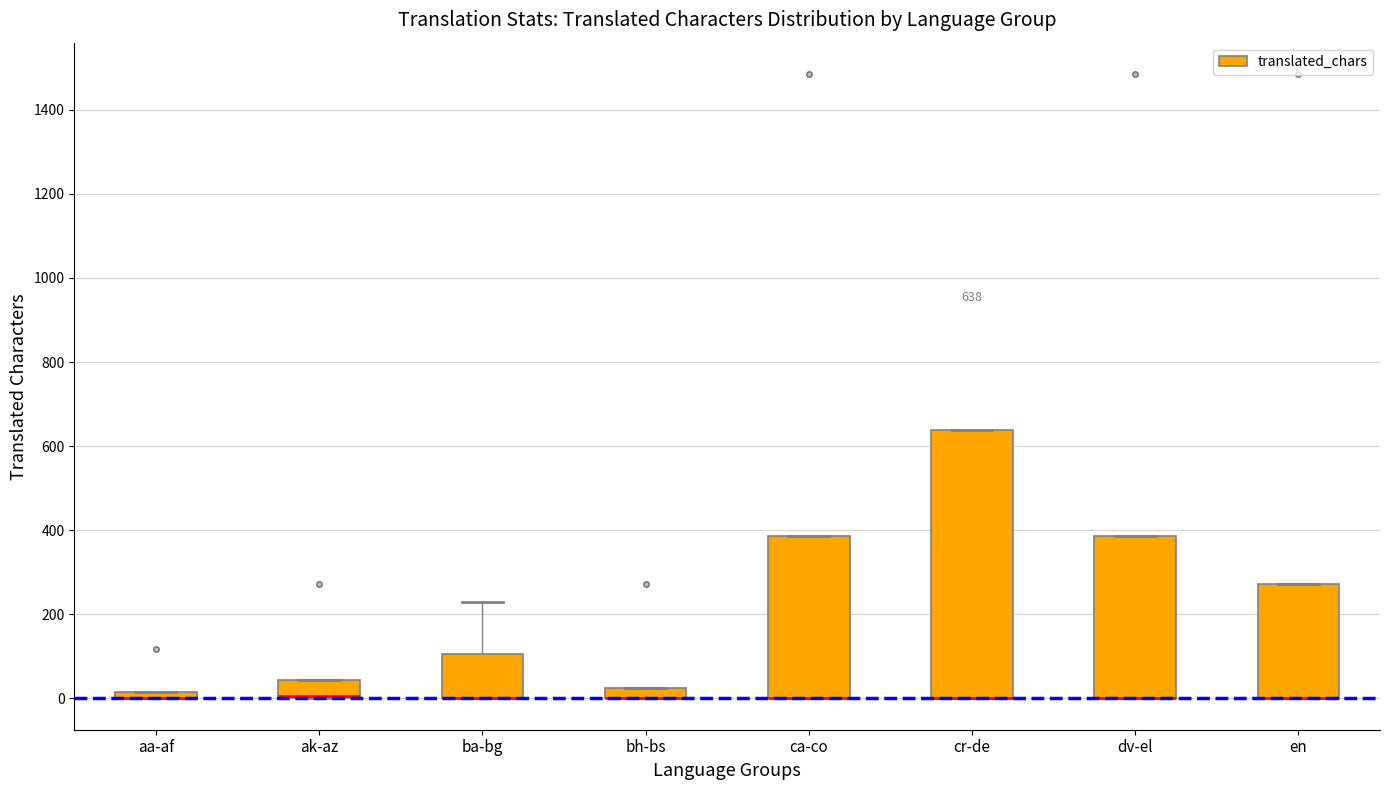

Which box is the tallest, from its lower edge to its upper edge?

cr-de